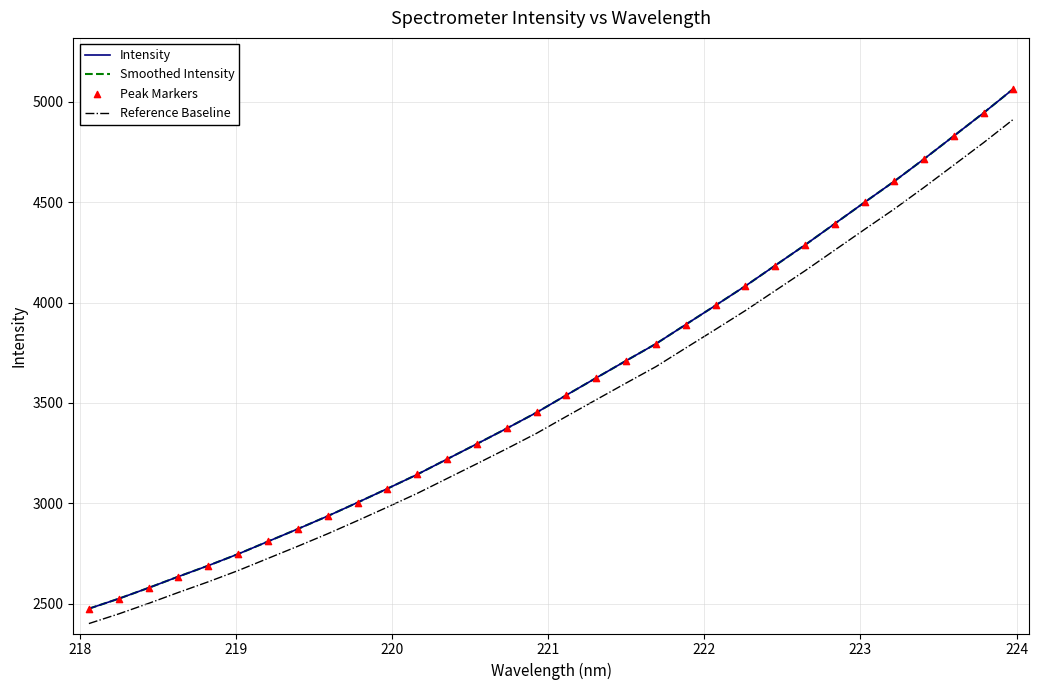

Is this an area chart (filled region under the line)?

No